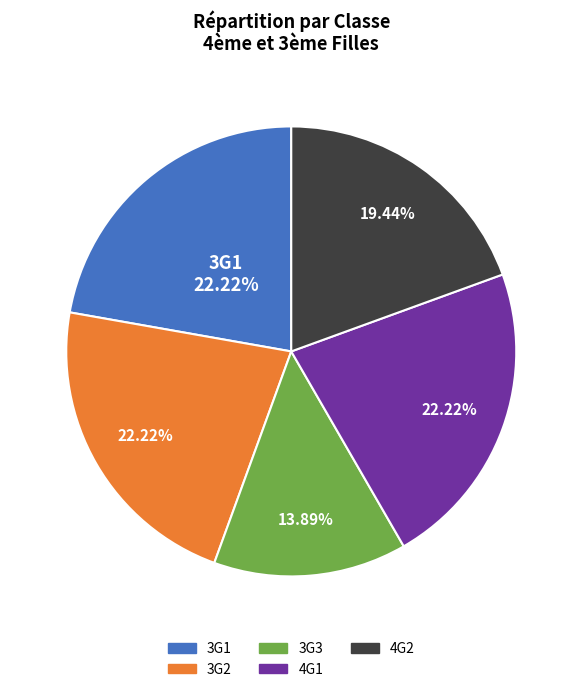

To the nearest percent, what portion does 3G1 represent?

22%